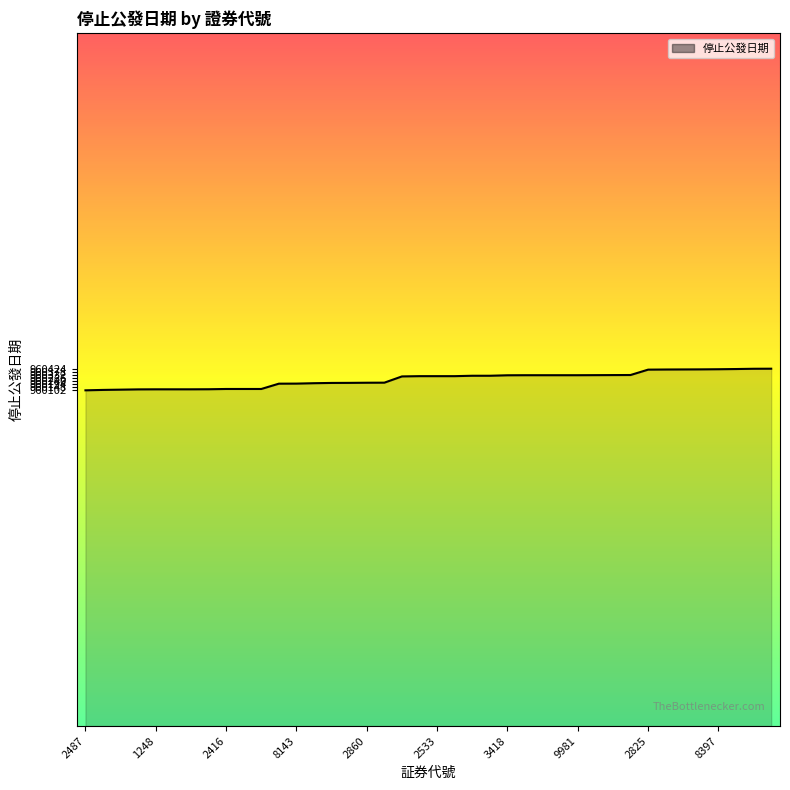

True or false: the data shows 221478 at 2533.

False